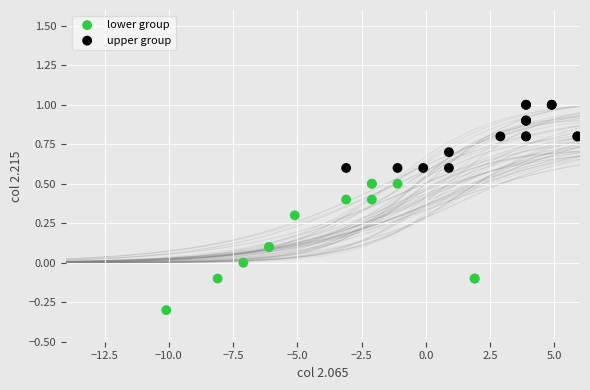

What are all the series names shown in the legend?

lower group, upper group